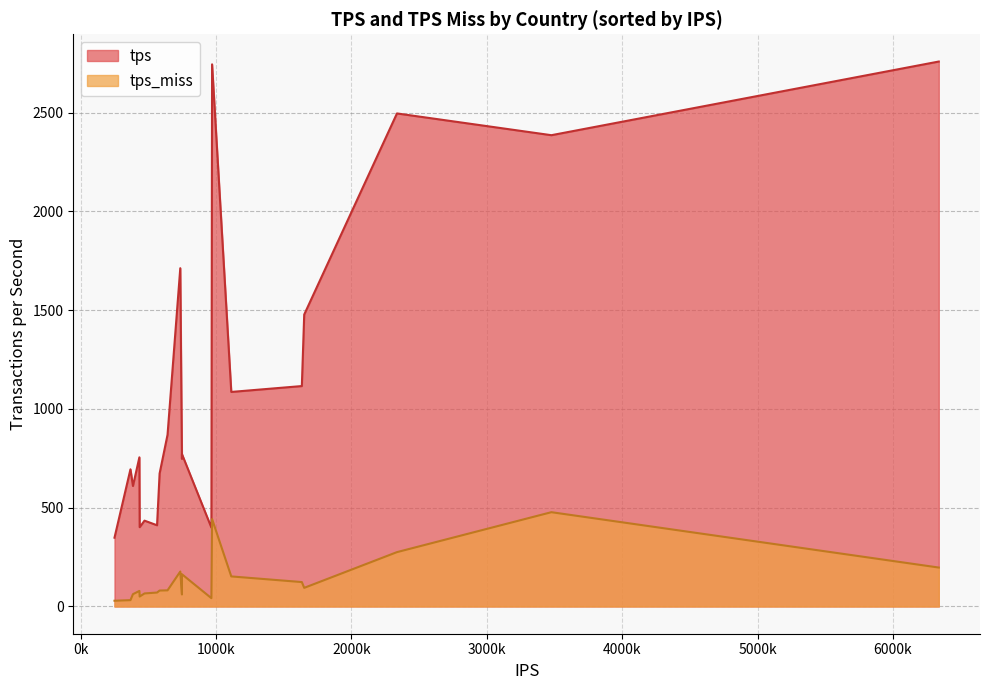

Rank the series by their maximum value, from highest to lowest.

tps, tps_miss